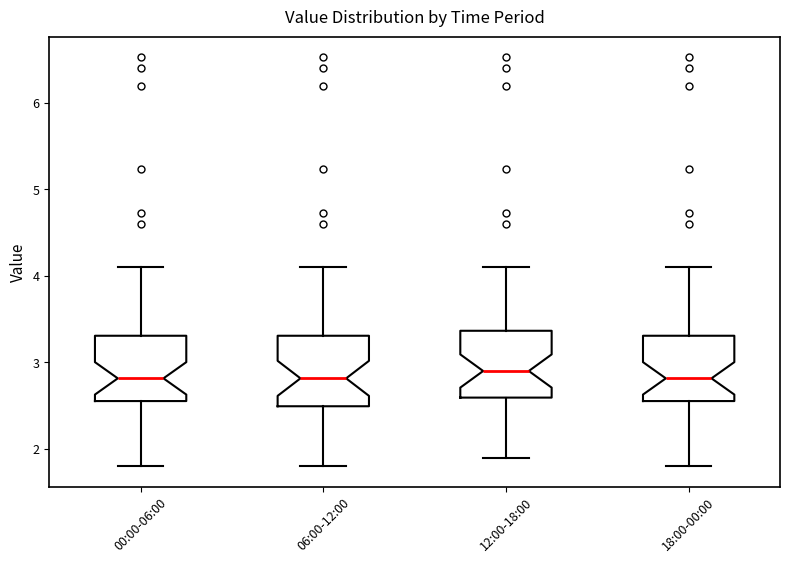

Reading left to right, read every box against the y-axis: the position of its median line, the range the box covers, and the ends of its whiskers. The values are not printed on the chart, so give them approximately, as read against the axis.

00:00-06:00: median 2.8, box 2.6 to 3.3, whiskers 1.8 to 4.1
06:00-12:00: median 2.8, box 2.5 to 3.3, whiskers 1.8 to 4.1
12:00-18:00: median 2.9, box 2.6 to 3.4, whiskers 1.9 to 4.1
18:00-00:00: median 2.8, box 2.6 to 3.3, whiskers 1.8 to 4.1